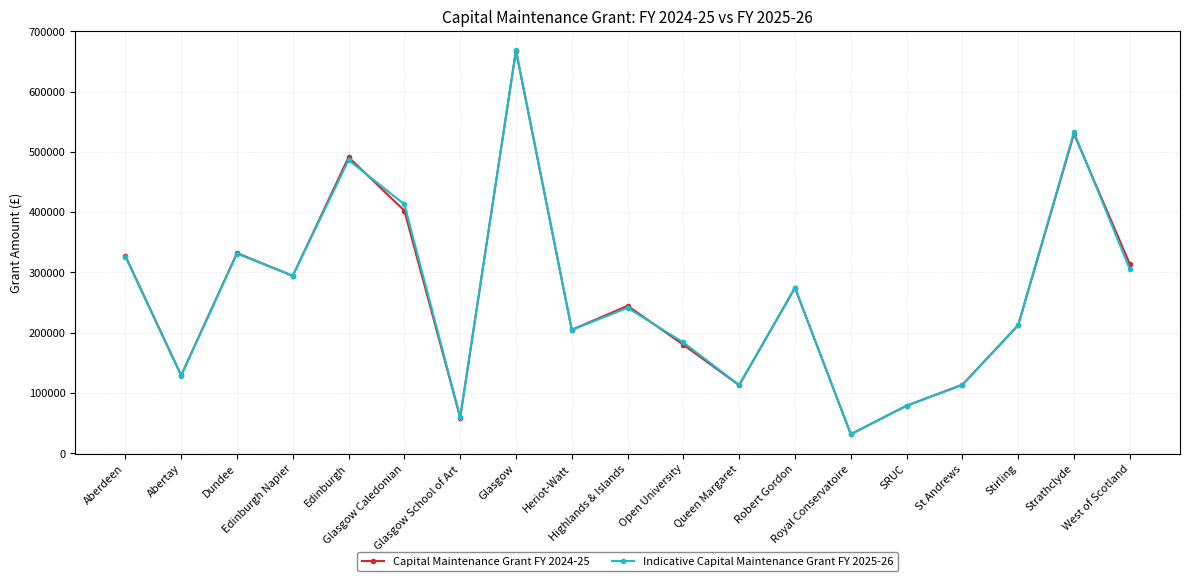

At how many categories does at least one series exceed 156828?

13